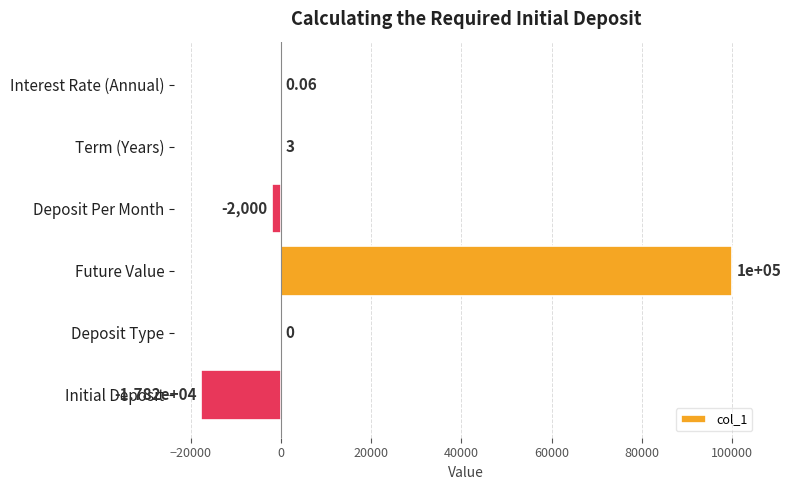

Which category has the highest value across all series?

Future Value